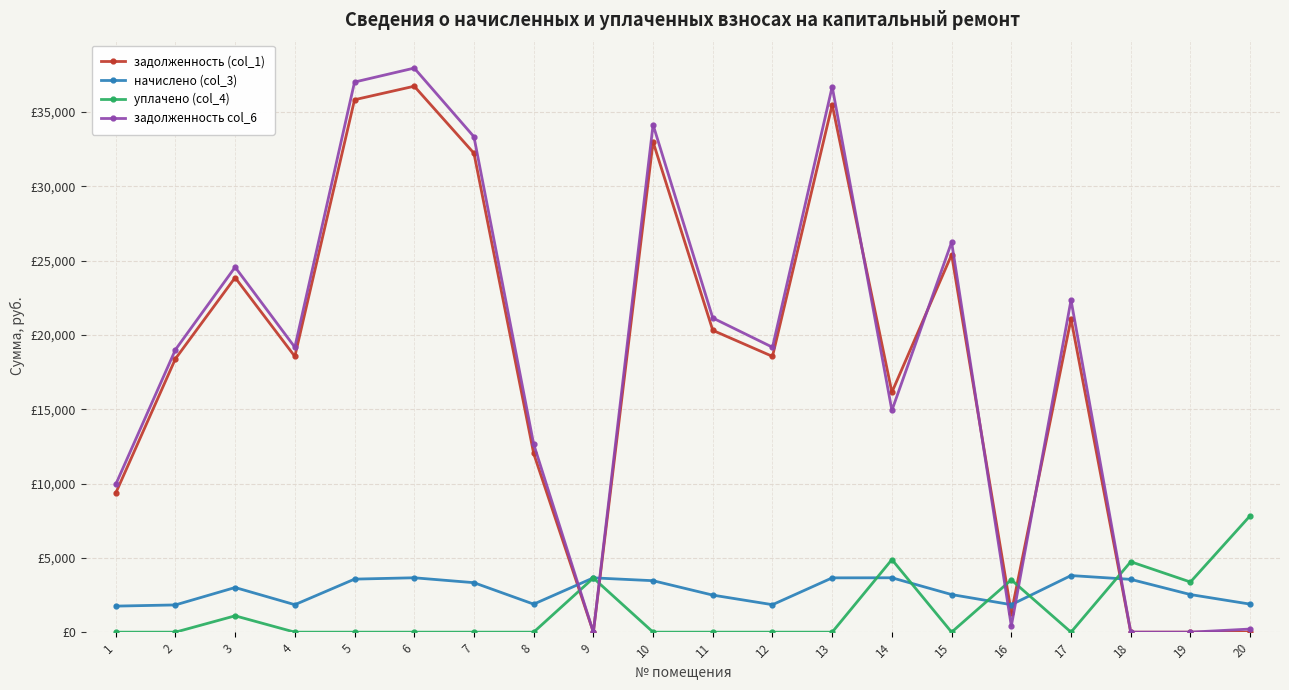

Reading left to right, what are all the values shown in this chart?

задолженность (col_1): 1=9355.6	2=18398.6	3=23865.1	4=18559.1	5=35834.3	6=36743.6	7=32232.6	8=12030.4	9=0.0	10=32996.6	11=20313.6	12=18559.1	13=35495.6	14=16146.6	15=25405.0	16=1313.2	17=21080.6	18=0.0	19=0.0	20=4.6
начислено (col_3): 1=1752.9	2=1832.8	3=3005.0	4=1848.8	5=3569.8	6=3660.3	7=3330.0	8=1886.1	9=3655.0	10=3463.2	11=2493.5	12=1848.8	13=3655.0	14=3660.3	15=2530.8	16=1848.8	17=3809.5	18=3553.7	19=2530.8	20=1886.1
уплачено (col_4): 1=0.0	2=0.0	3=1100.0	4=0.0	5=0.0	6=0.0	7=0.0	8=0.0	9=3644.0	10=0.0	11=0.0	12=0.0	13=0.0	14=4886.0	15=0.0	16=3520.0	17=0.0	18=4740.0	19=3375.0	20=7834.6
задолженность col_6: 1=9939.9	2=19009.5	3=24566.7	4=19175.3	5=37024.2	6=37963.7	7=33342.6	8=12659.1	9=0.0	10=34151.0	11=21144.8	12=19175.3	13=36713.9	14=14923.7	15=26248.6	16=409.4	17=22350.5	18=0.0	19=0.0	20=209.6